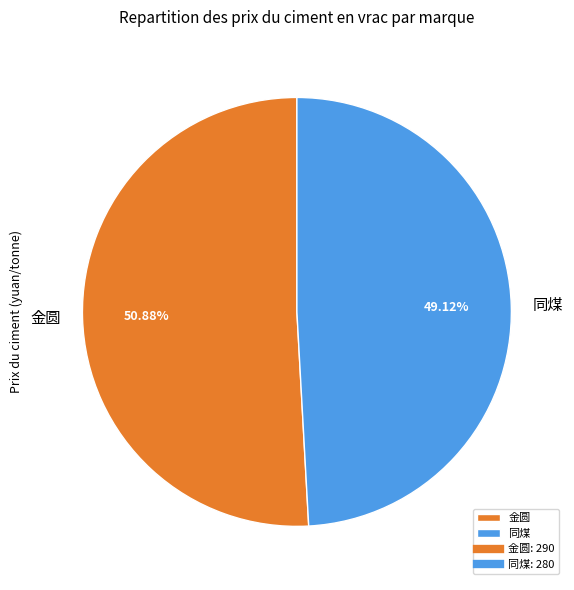

Which slice is the largest?

金圆